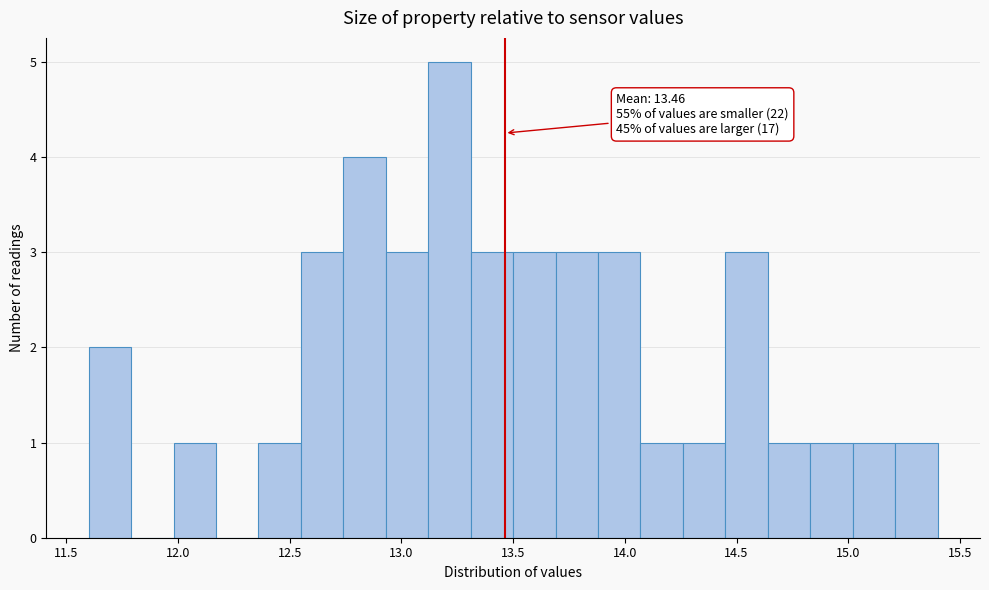

Around what value on the x-axis is the tallest bar? Give the approximate position of its centre, as read against the axis.

13.20